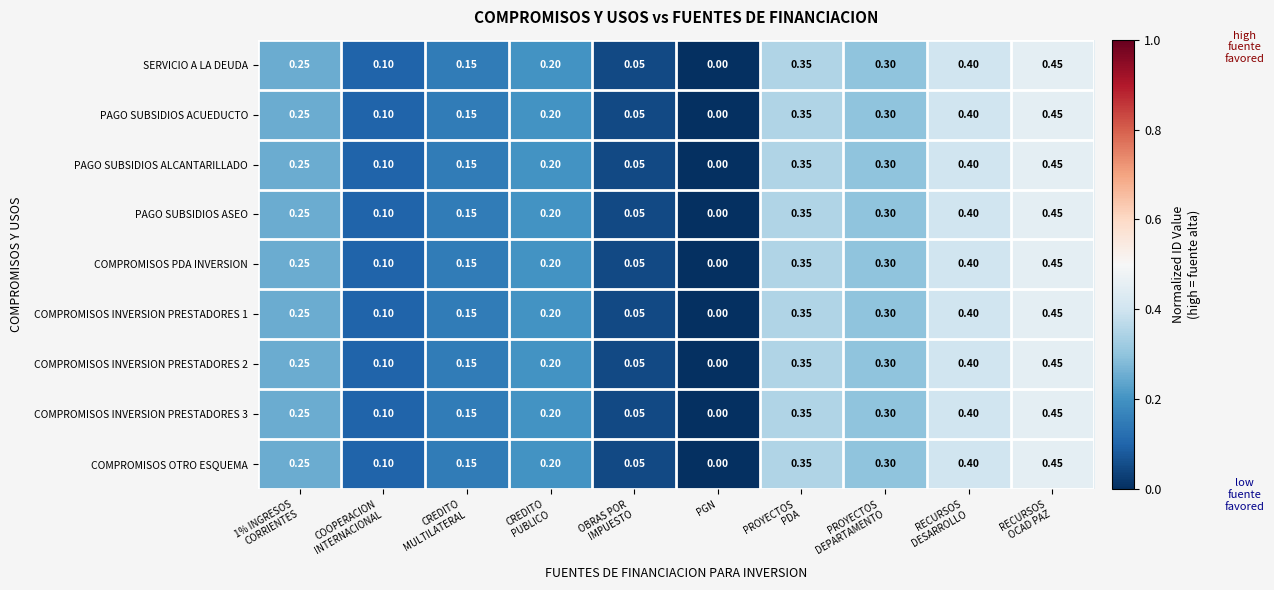

At which label is PAGO SUBSIDIOS ALCANTARILLADO closest to 0?

PGN